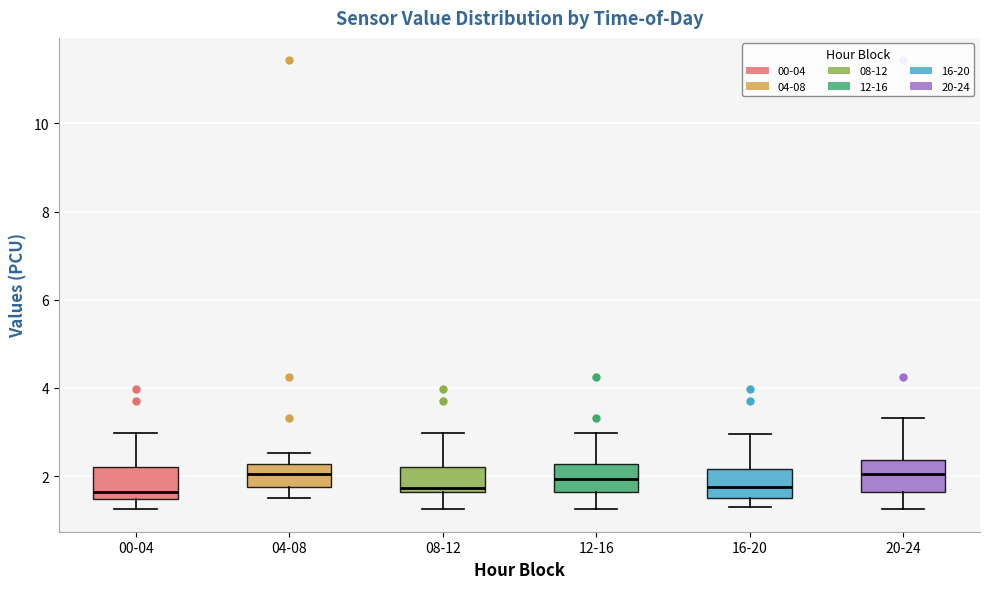

Where is the upper edge of the box for 04-08 on the y-axis? The values are not printed on the chart, so give them approximately, as read against the axis.

2.2